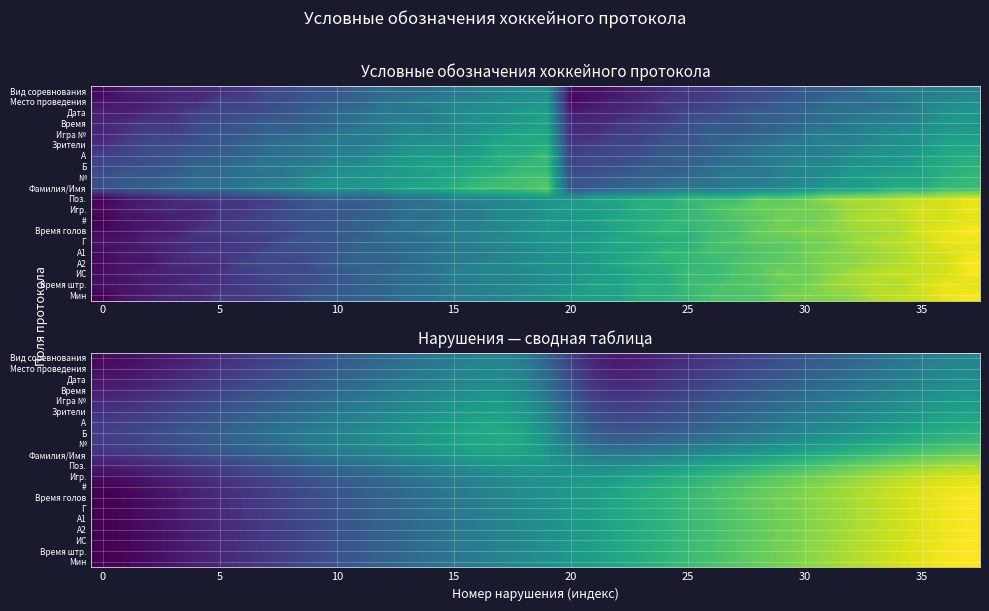

How many data points does each series have?

38